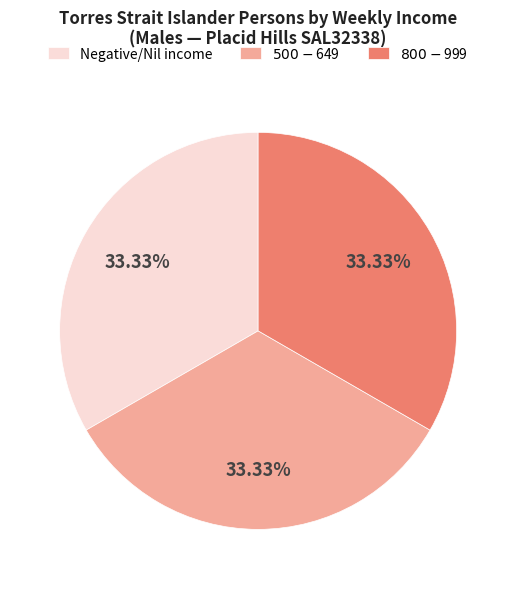

Count the number of slices in the pie.

3